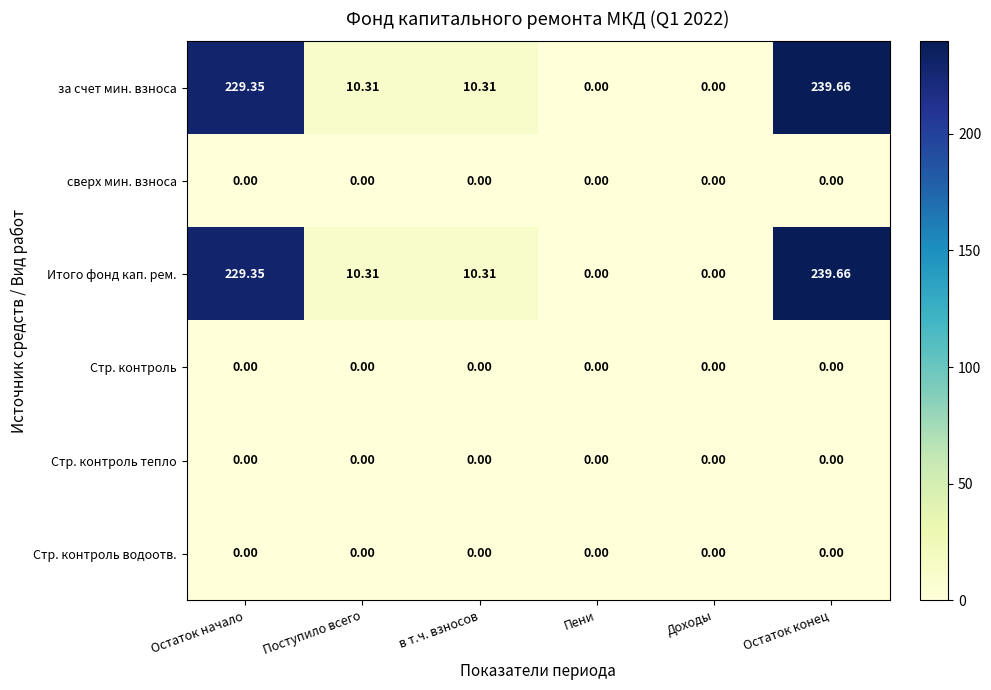

At which category does the chart reach its peak across all series?

Остаток конец